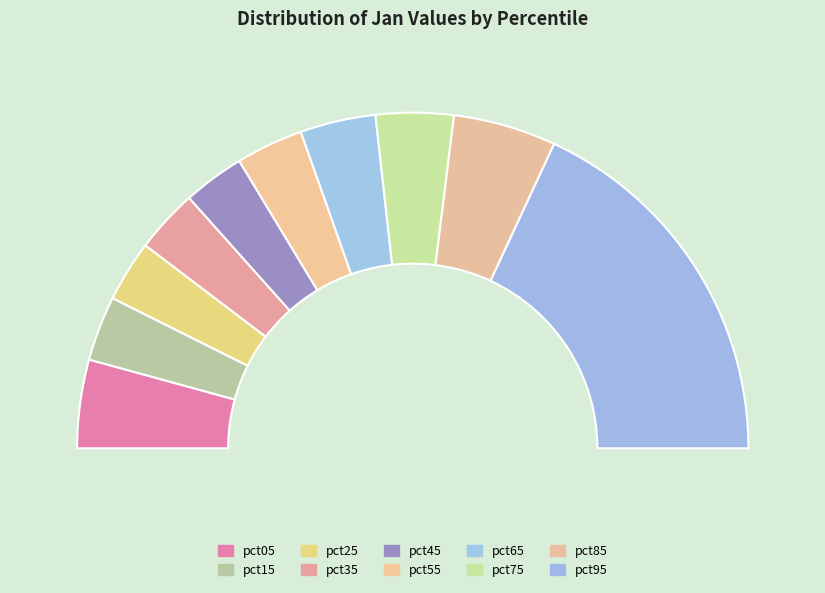

To the nearest percent, what is the difference between the largest and smallest slice percentages?

30%